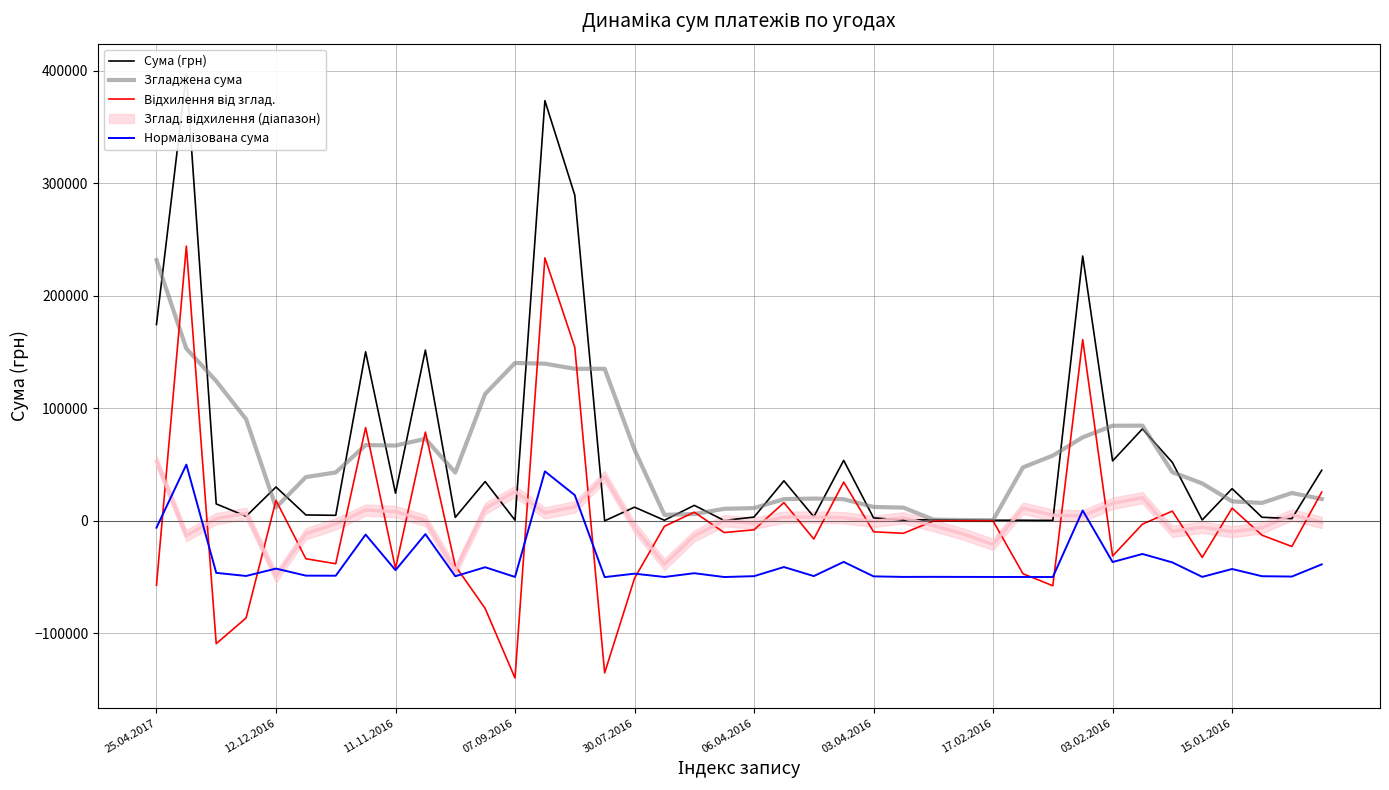

How many interior local peaks does the Сума (грн) series have?

14